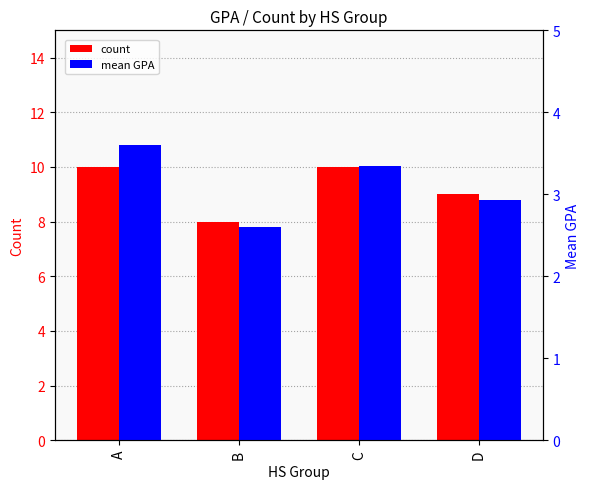

Which category has the highest value in the mean GPA series?

A